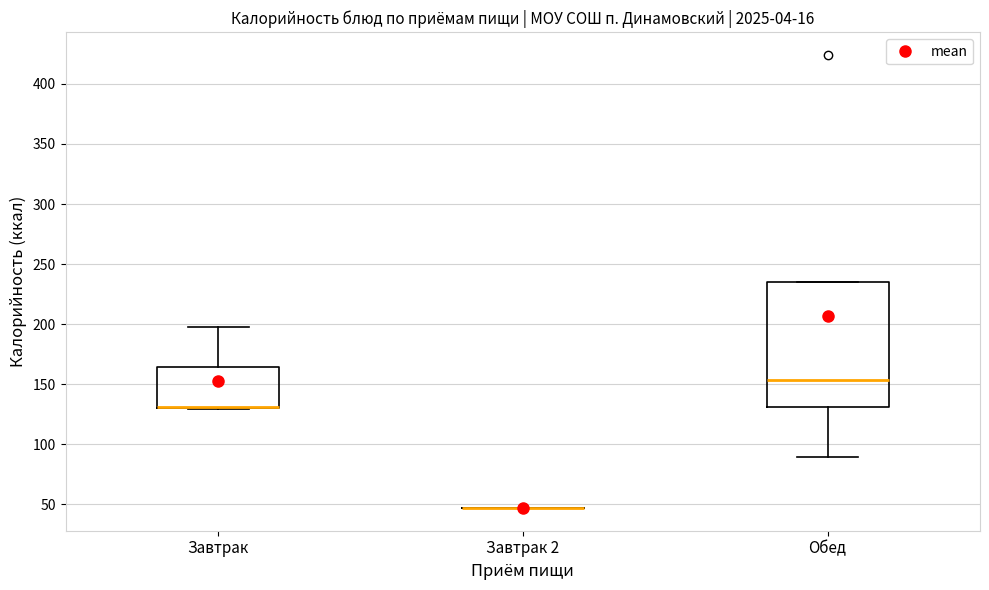

Reading left to right, read every box against the y-axis: the position of its median line, the range the box covers, and the ends of its whiskers. The values are not printed on the chart, so give them approximately, as read against the axis.

Завтрак: median 130 (drawn on the box's lower edge), box 130 to 165, whiskers 130 to 195
Завтрак 2: box collapsed to a line at 45, whiskers 45 to 45
Обед: median 155, box 130 to 235, whiskers 90 to 235